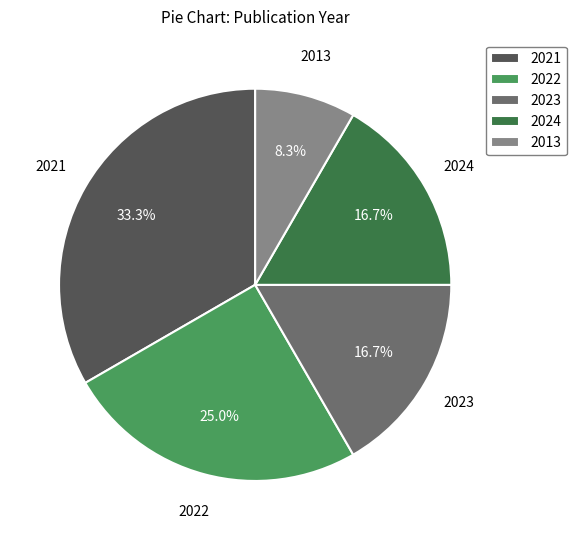

To the nearest percent, what is the average slice percentage?

20%